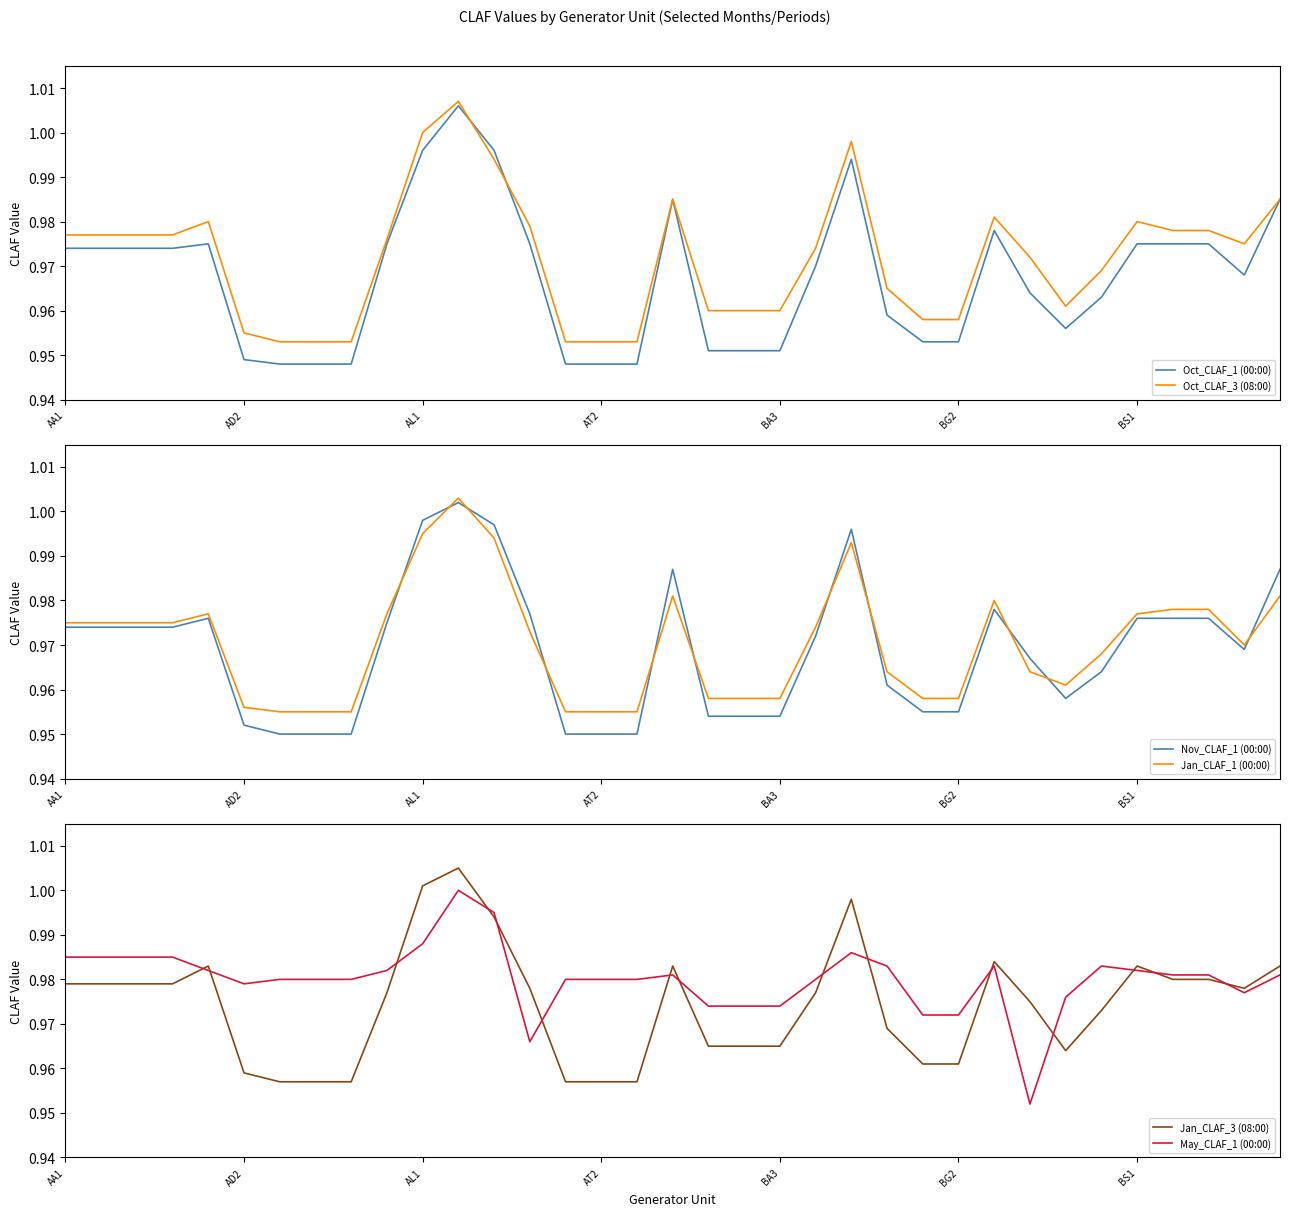

The Jan_CLAF_3 (08:00) series shows 1.4 at 21. True or false?

False